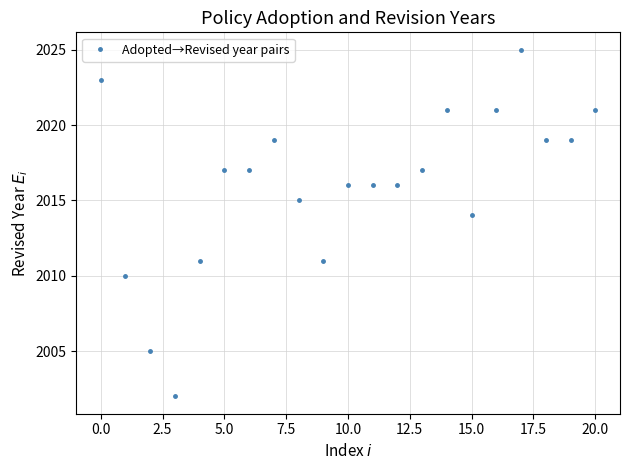

What is the value of the 12th point from the left?

2016